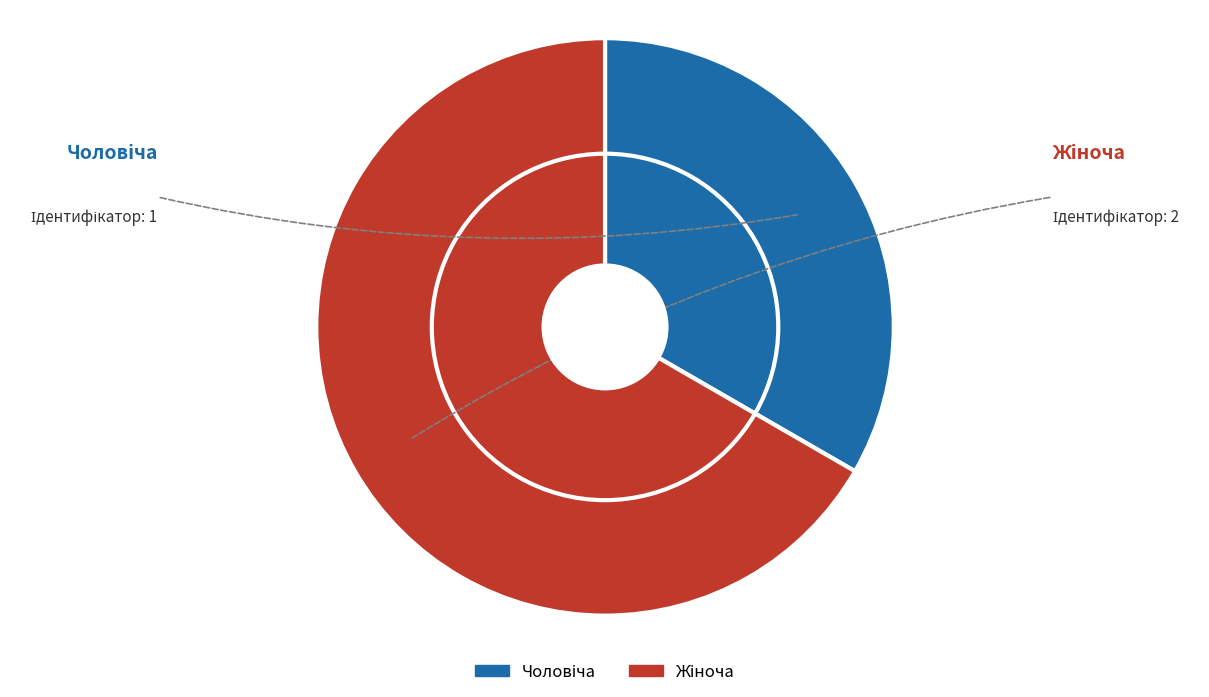

What is the ratio of the value at Чоловіча to the value at Жіноча?

0.5